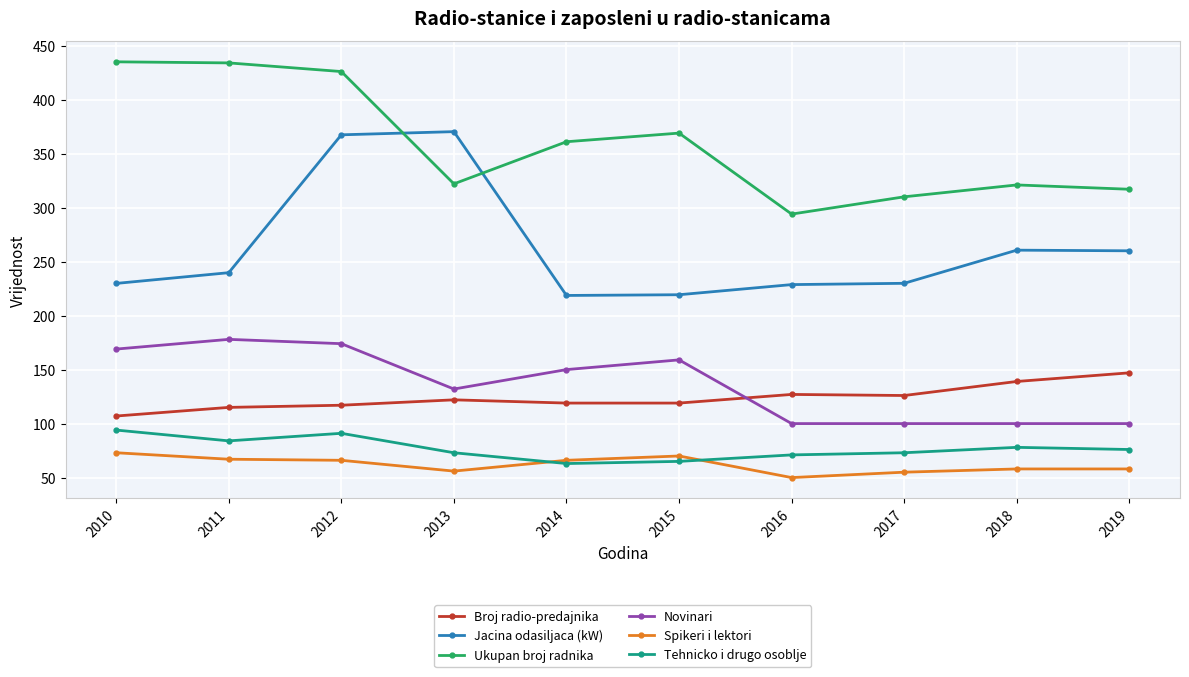

True or false: Jacina odasiljaca (kW) has a value of 239.7 at 2011.

True